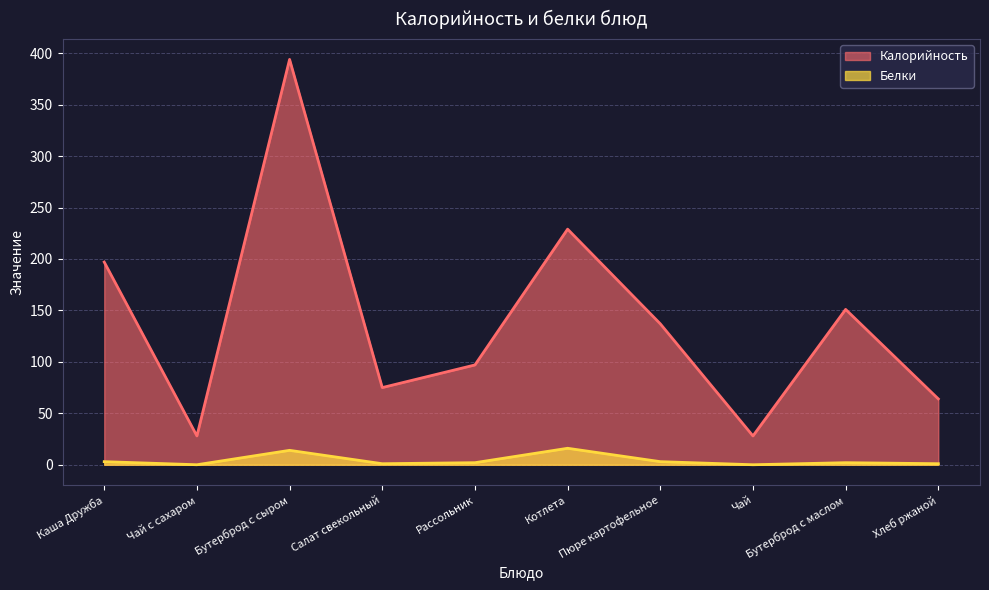

How many lines are shown in the chart?

2